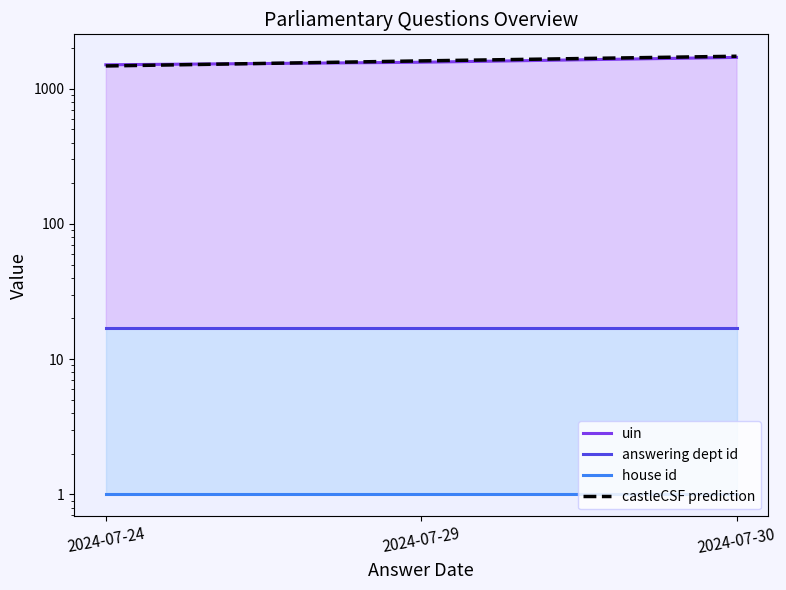

At how many categories does at least one series exceed 1576?

2